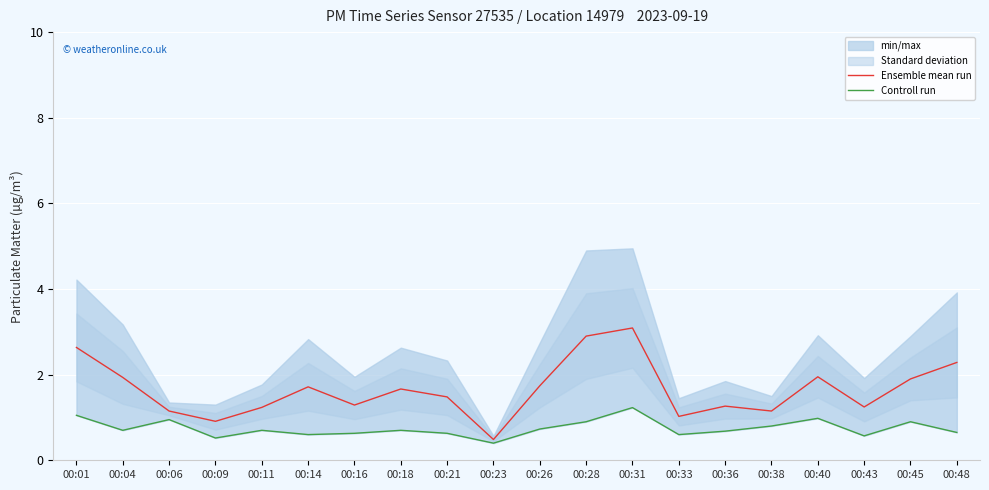

True or false: Controll run and Ensemble mean run intersect in this chart.

False